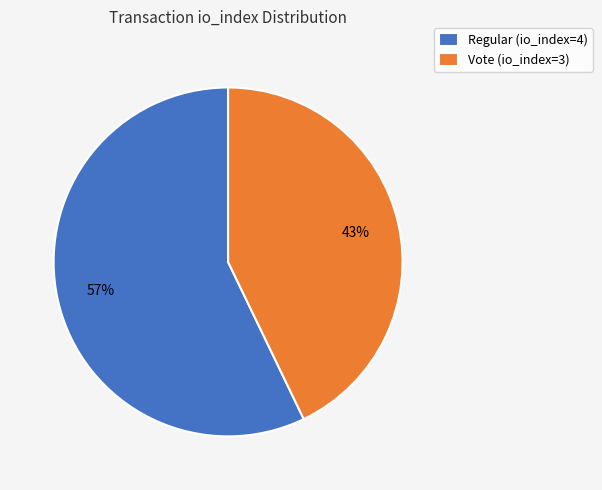

What percentage is the Vote (io_index=3) slice, to the nearest percent?

43%